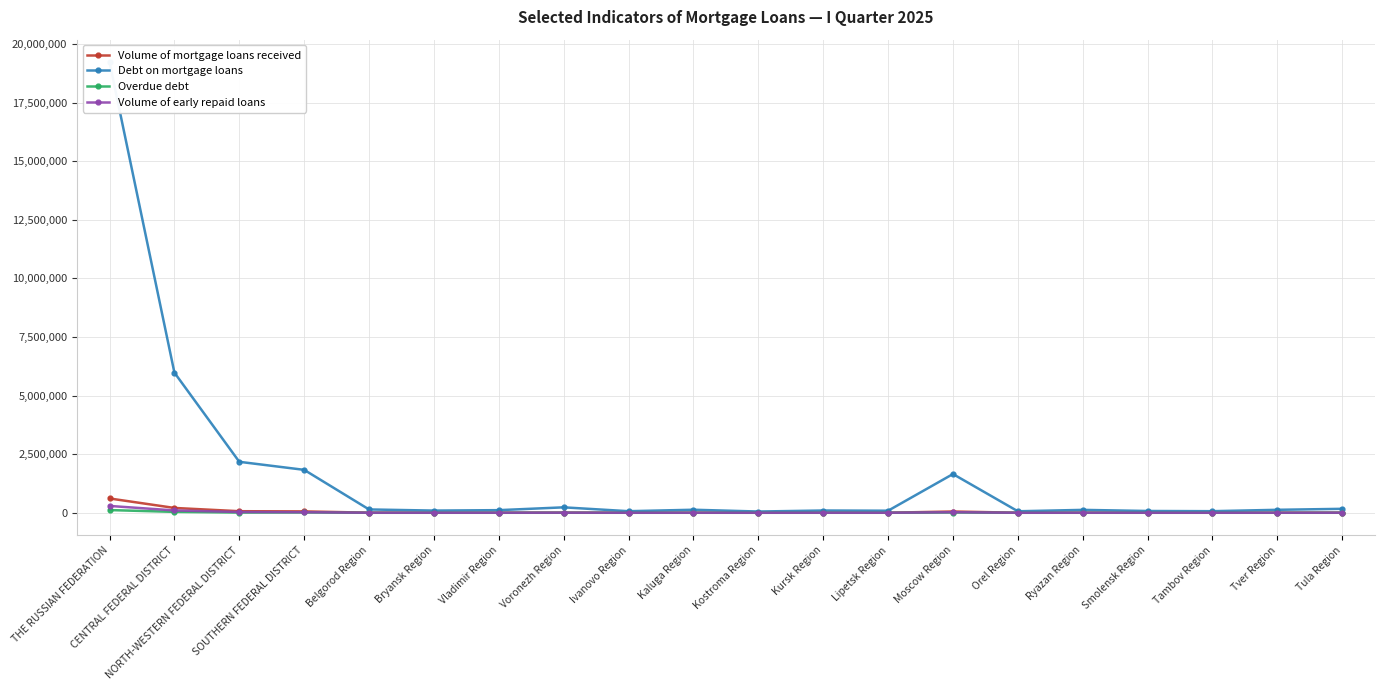

What is the label of the 18th point from the right?

NORTH-WESTERN FEDERAL DISTRICT